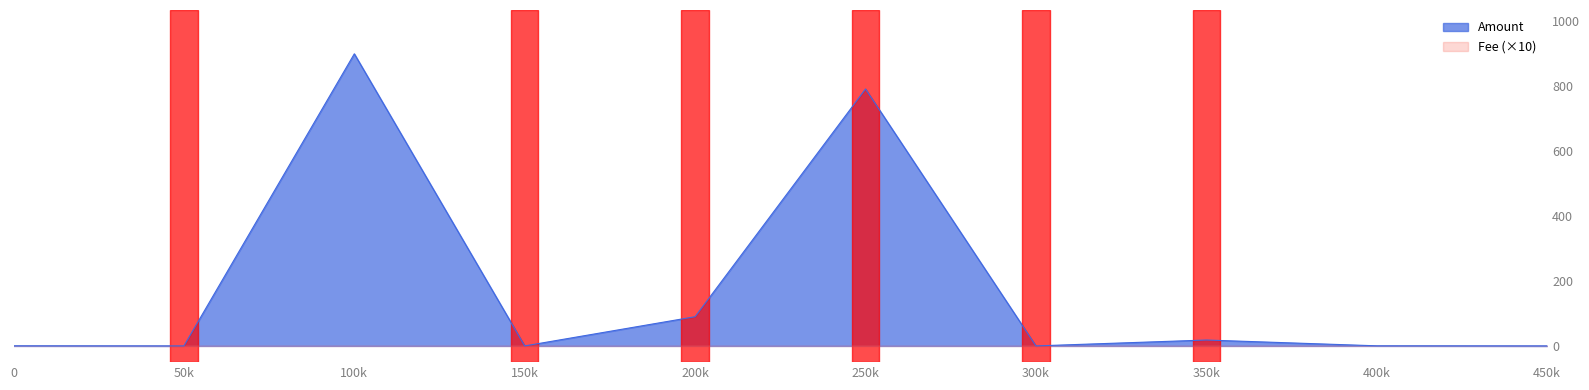

Which label corresponds to the largest value in the chart?

100k